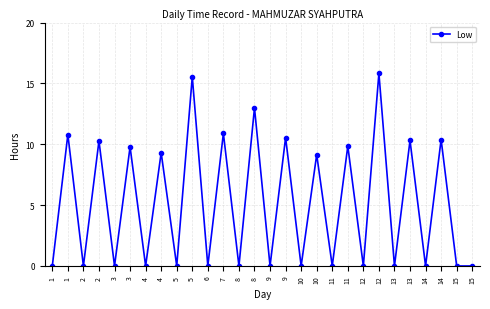

Count the number of data series in this chart.

1